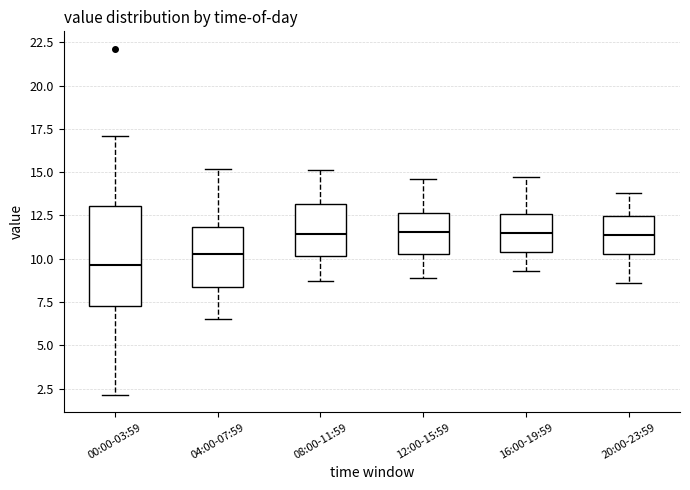

Reading left to right, transcribe this box plot: for each box, give where its median line is, the range the box spans, and where its two whiskers end, as read against the y-axis. The values are not printed on the chart, so give them approximately, as read against the axis.

00:00-03:59: median 9.5, box 7.5 to 13.0, whiskers 2.0 to 17.0
04:00-07:59: median 10.5, box 8.5 to 12.0, whiskers 6.5 to 15.0
08:00-11:59: median 11.5, box 10.0 to 13.0, whiskers 8.5 to 15.0
12:00-15:59: median 11.5, box 10.5 to 12.5, whiskers 9.0 to 14.5
16:00-19:59: median 11.5, box 10.5 to 12.5, whiskers 9.5 to 14.5
20:00-23:59: median 11.5, box 10.5 to 12.5, whiskers 8.5 to 14.0